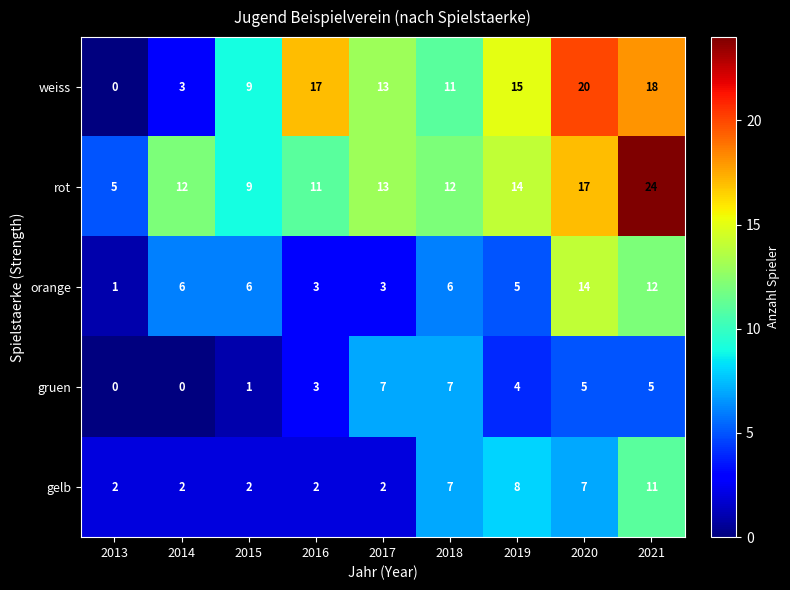

What value does the gelb series have at 2019?

8